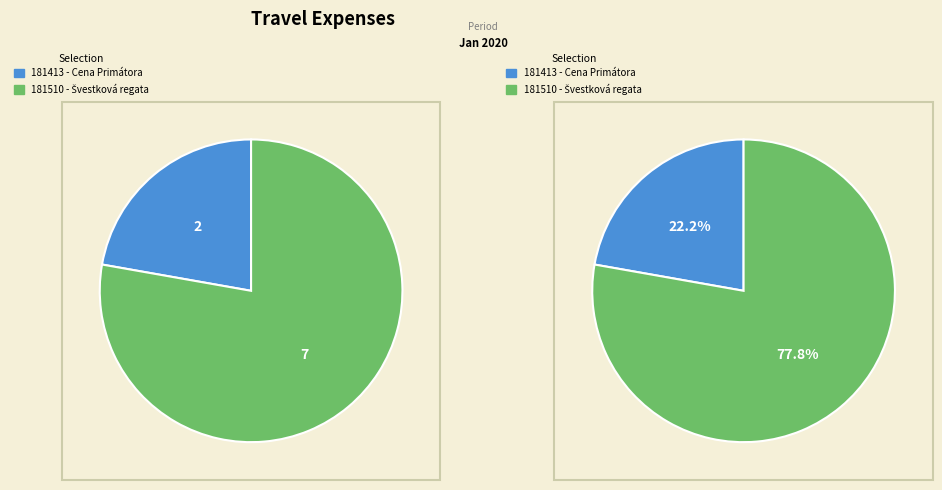

True or false: 181510 accounts for 78% of the total.

True